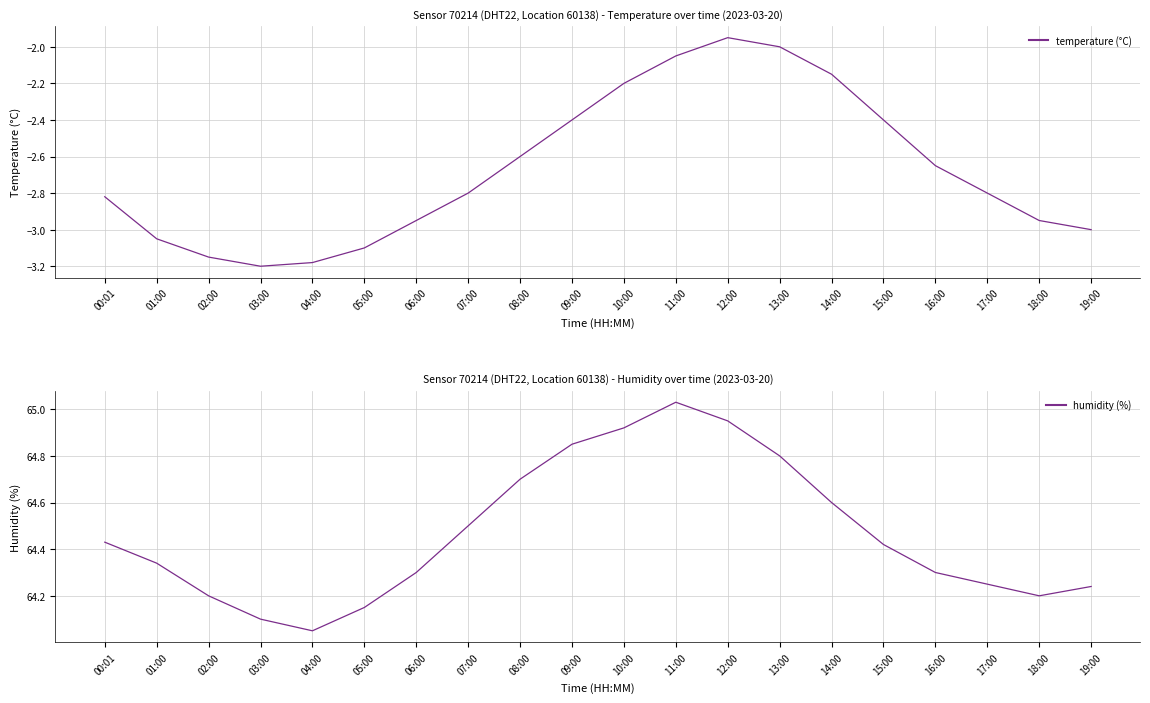

What is the label of the 15th point from the left?

14:00